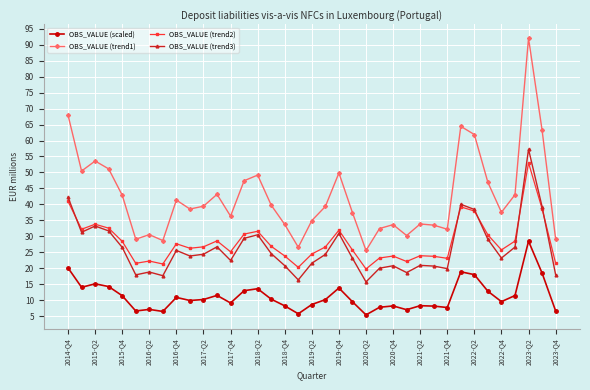

What is the greatest value displayed?

92.0